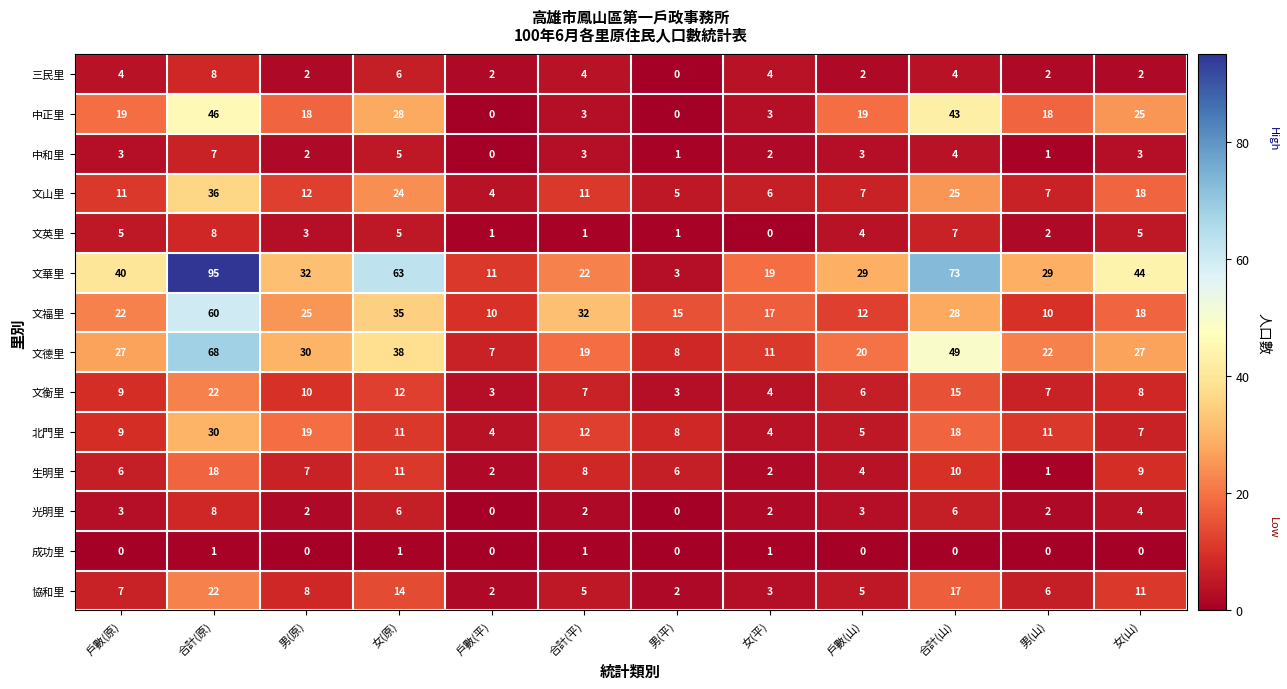

How many data points does each series have?

12